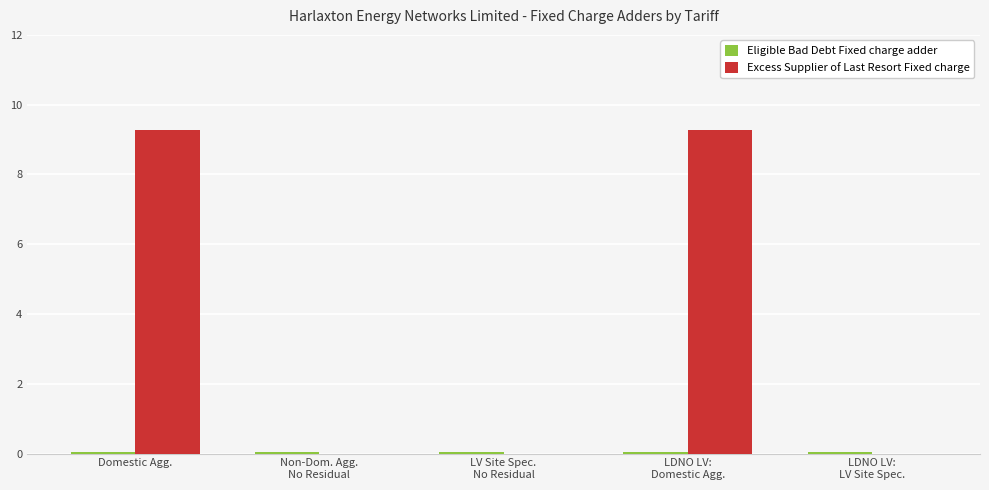

What is the greatest value displayed?

9.3